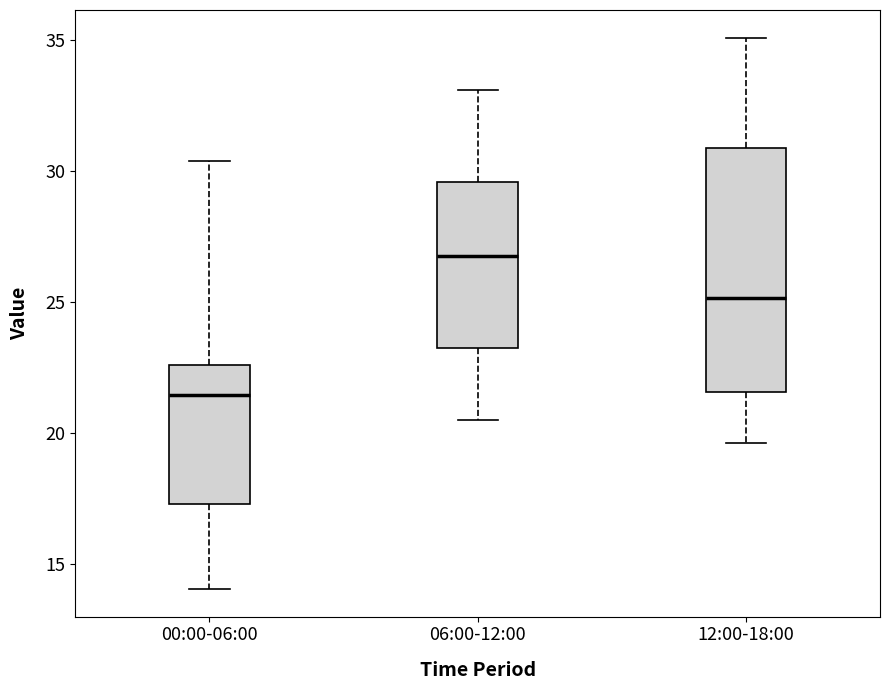

Reading left to right, transcribe this box plot: for each box, give where its median line is, the range the box spans, and where its two whiskers end, as read against the y-axis. The values are not printed on the chart, so give them approximately, as read against the axis.

00:00-06:00: median 21.5, box 17.5 to 22.5, whiskers 14.0 to 30.5
06:00-12:00: median 27.0, box 23.5 to 29.5, whiskers 20.5 to 33.0
12:00-18:00: median 25.0, box 21.5 to 31.0, whiskers 19.5 to 35.0